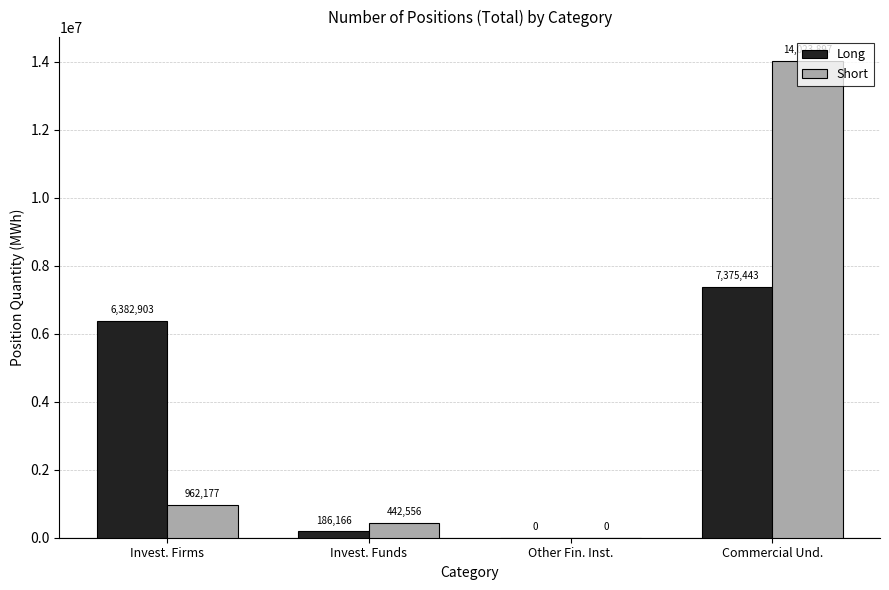

Reading right to left, what are all the values shown in this chart?

Long: Commercial Und.=7375443	Other Fin. Inst.=0	Invest. Funds=186166	Invest. Firms=6382903
Short: Commercial Und.=14023897	Other Fin. Inst.=0	Invest. Funds=442556	Invest. Firms=962177